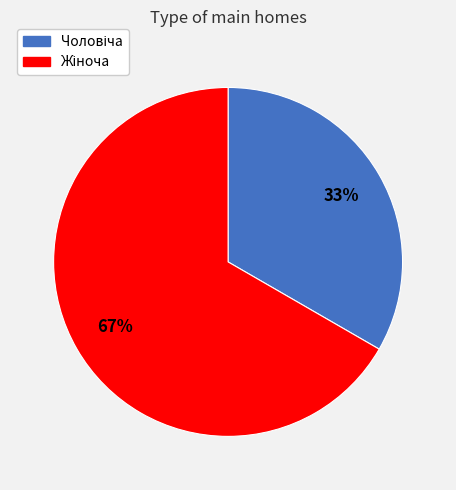

To the nearest percent, what is the average slice percentage?

50%